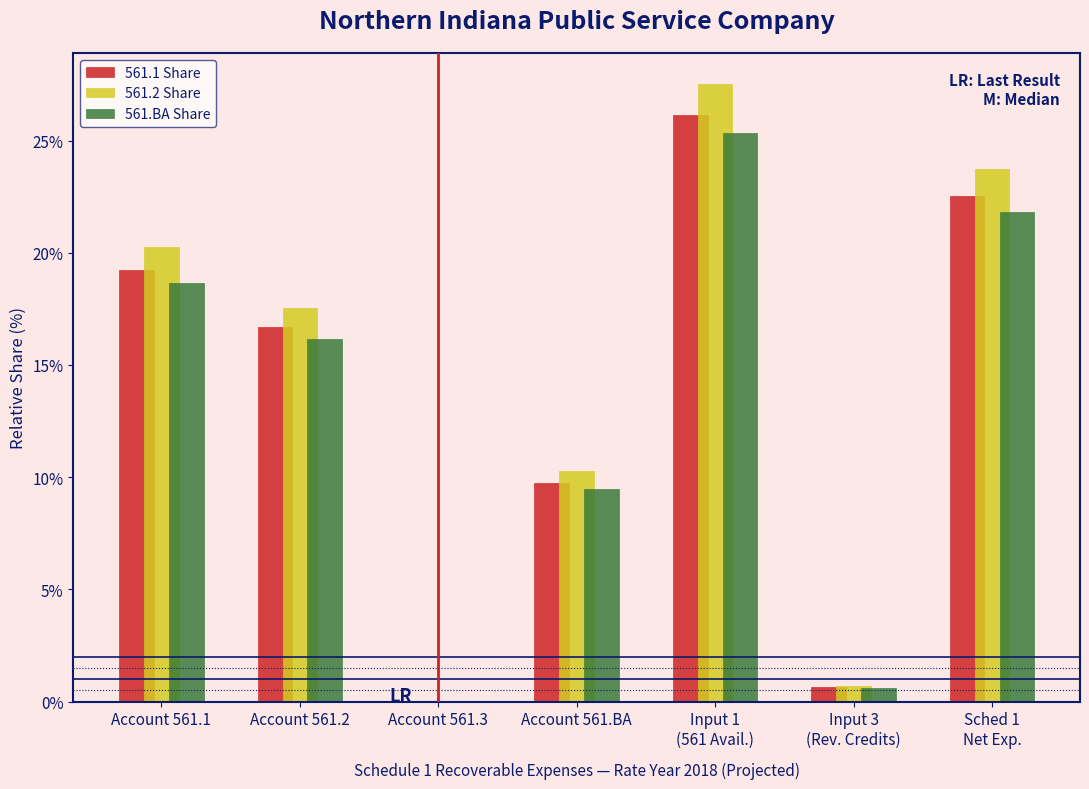

What is the maximum value shown in the chart?

27.5